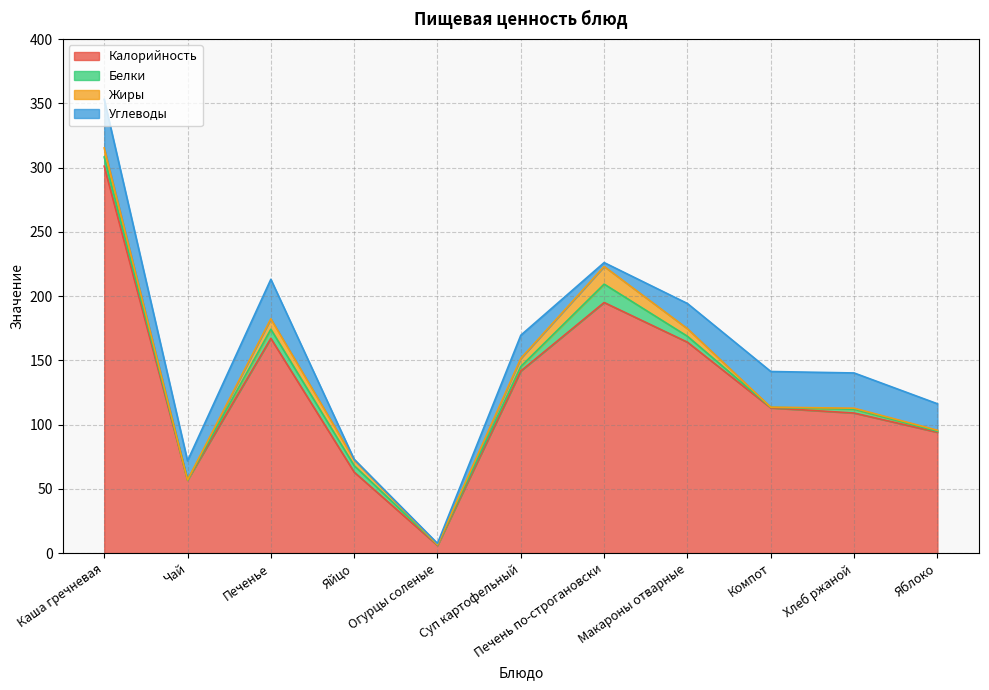

What is the sum of the Жиры values at Суп картофельный and Чай?

6.3